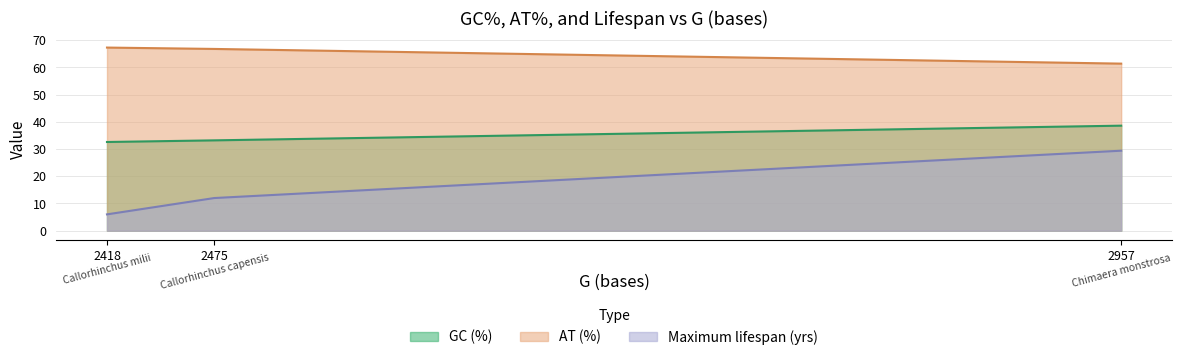

The AT (%) series shows 14.6 at 2418. True or false?

False